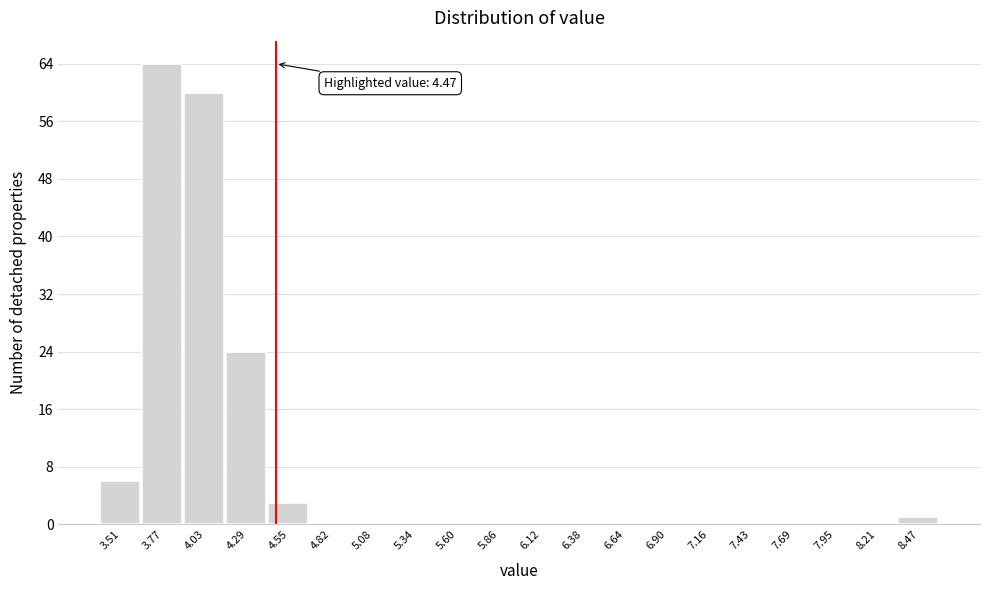

Which range on the x-axis has the tallest bar?

3.65 to 3.90